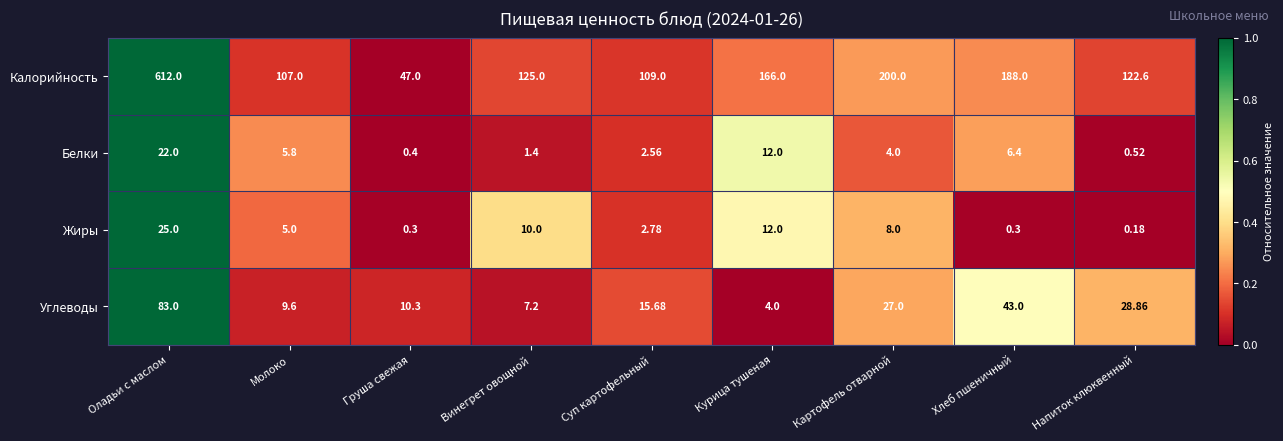

At which label does Углеводы first exceed 15?

Оладьи с маслом